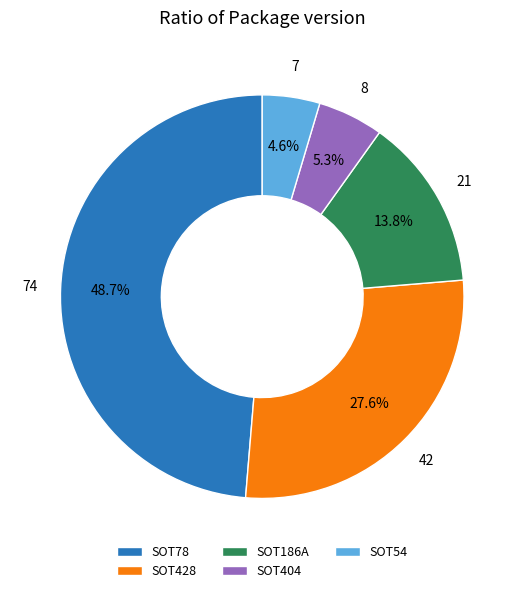

To the nearest percent, what is the combined percentage of SOT186A and SOT78?

62%